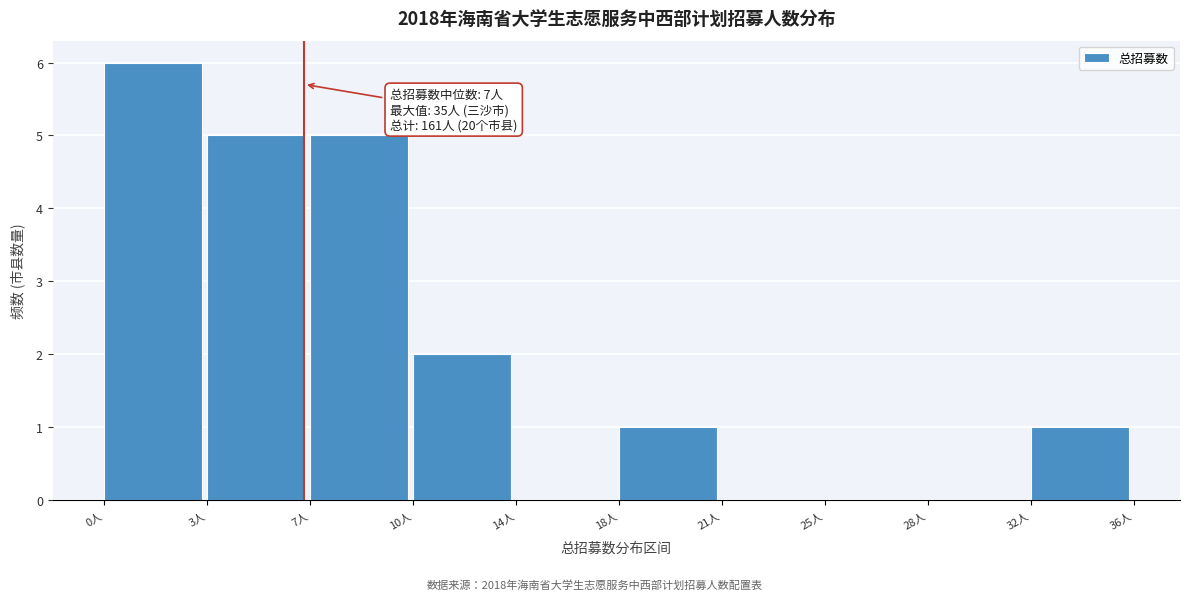

Reading right to left, what are all the values shown in this chart?

32人=1	28人=0	25人=0	21人=0	18人=1	14人=0	10人=2	7人=5	3人=5	0人=6